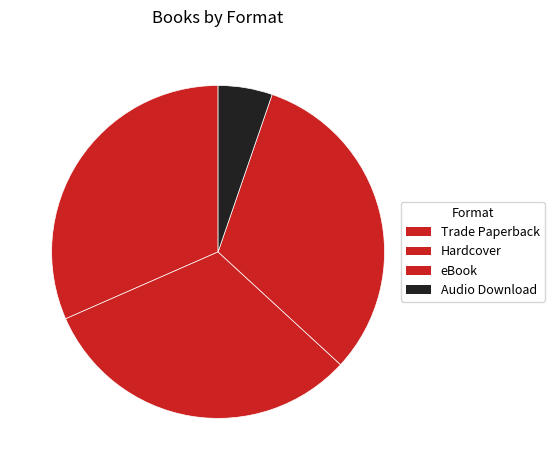

Which category has the biggest portion of the pie?

Trade Paperback